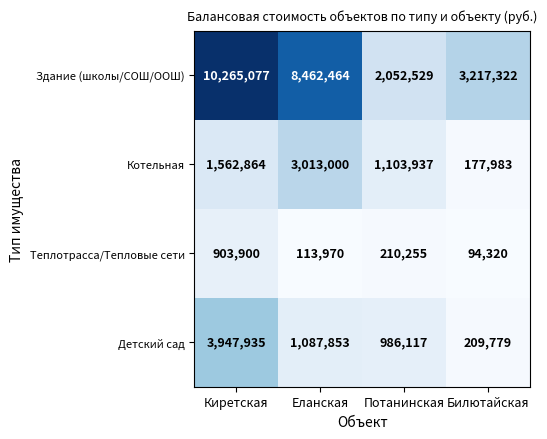

What is the approximate value of Детский сад at Потанинская, to the nearest 50?

986100